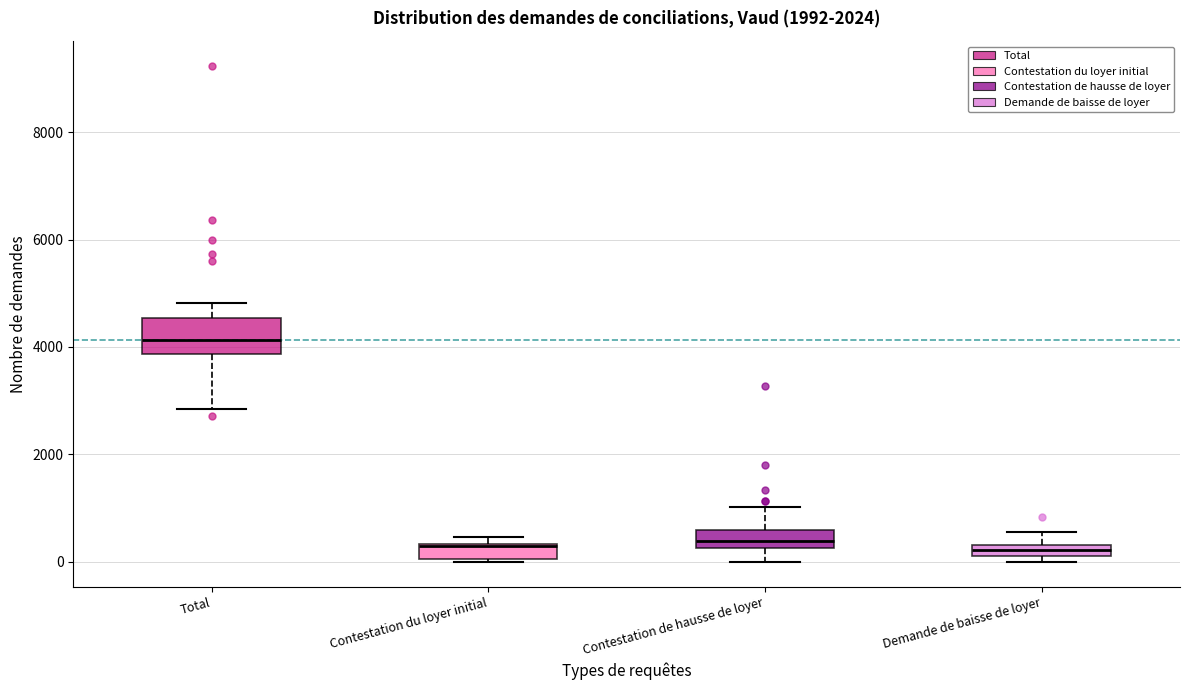

Which box is the tallest, from its lower edge to its upper edge?

Total